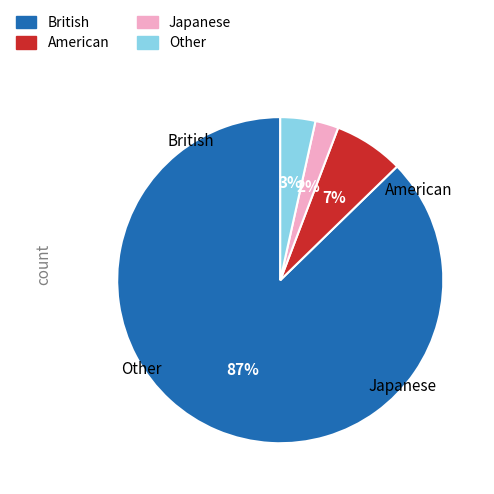

Which has a higher value, British or American?

British